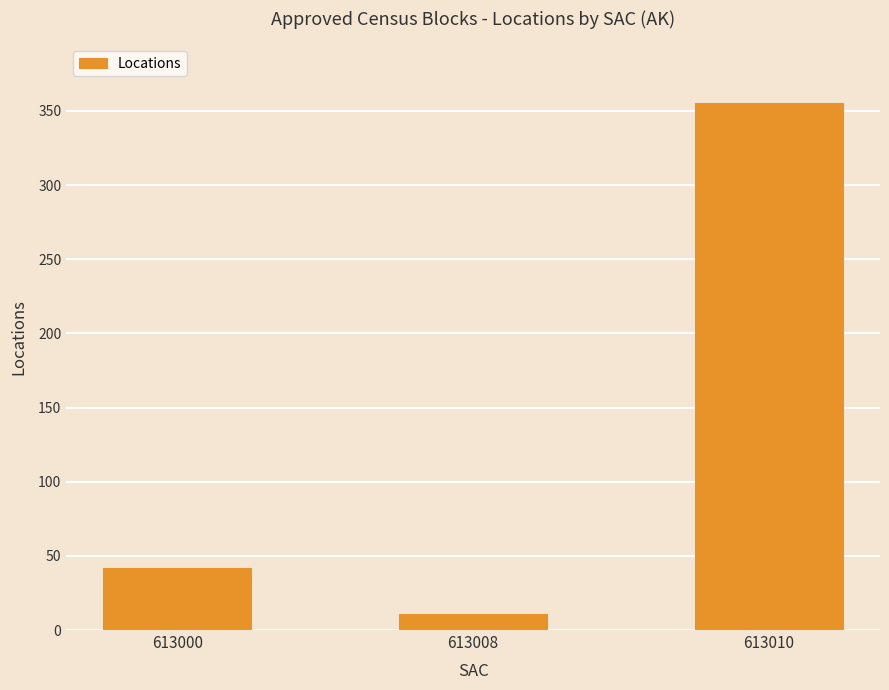

Reading right to left, list all the values displayed in this chart.

355	11	42